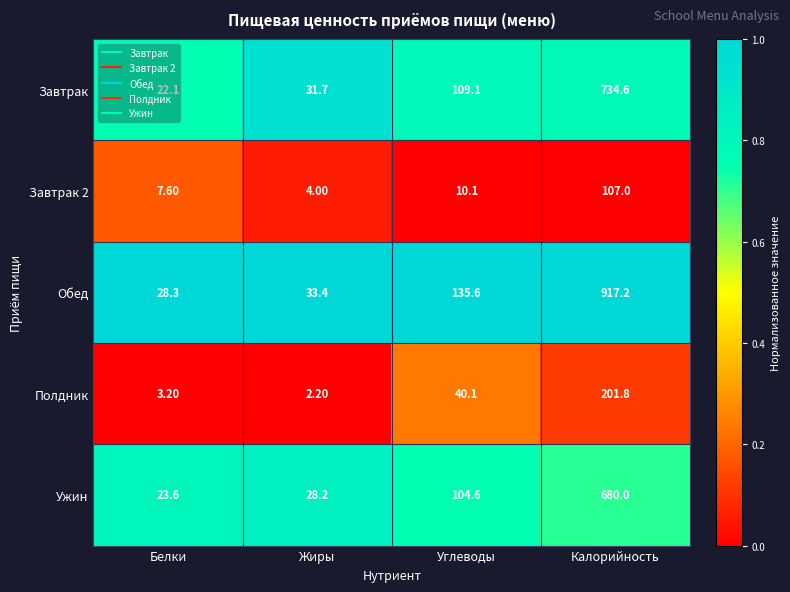

Which series changed the most between Белки and Углеводы?

Обед